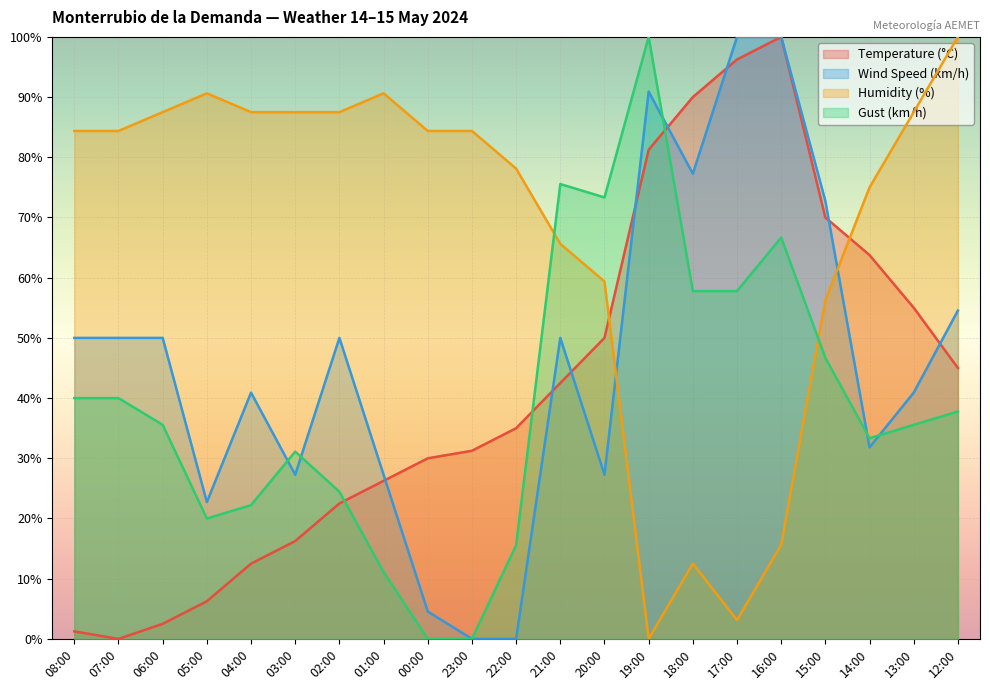

The Wind Speed (km/h) series shows 100.0 at 16:00. True or false?

True